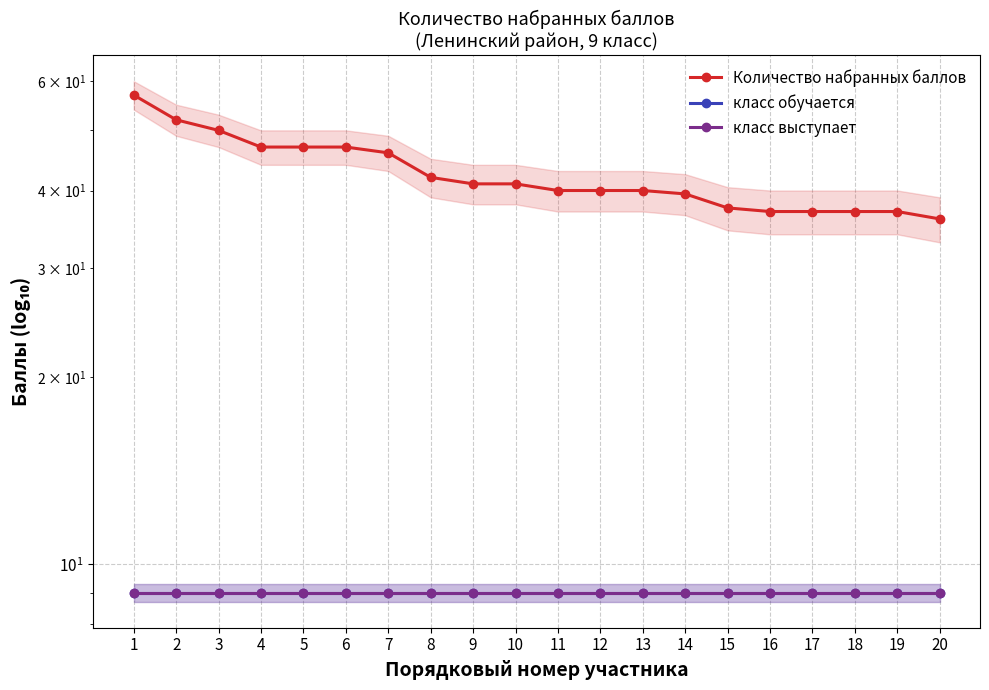

What is the difference between the Количество набранных баллов values at 10 and 16?

4.0